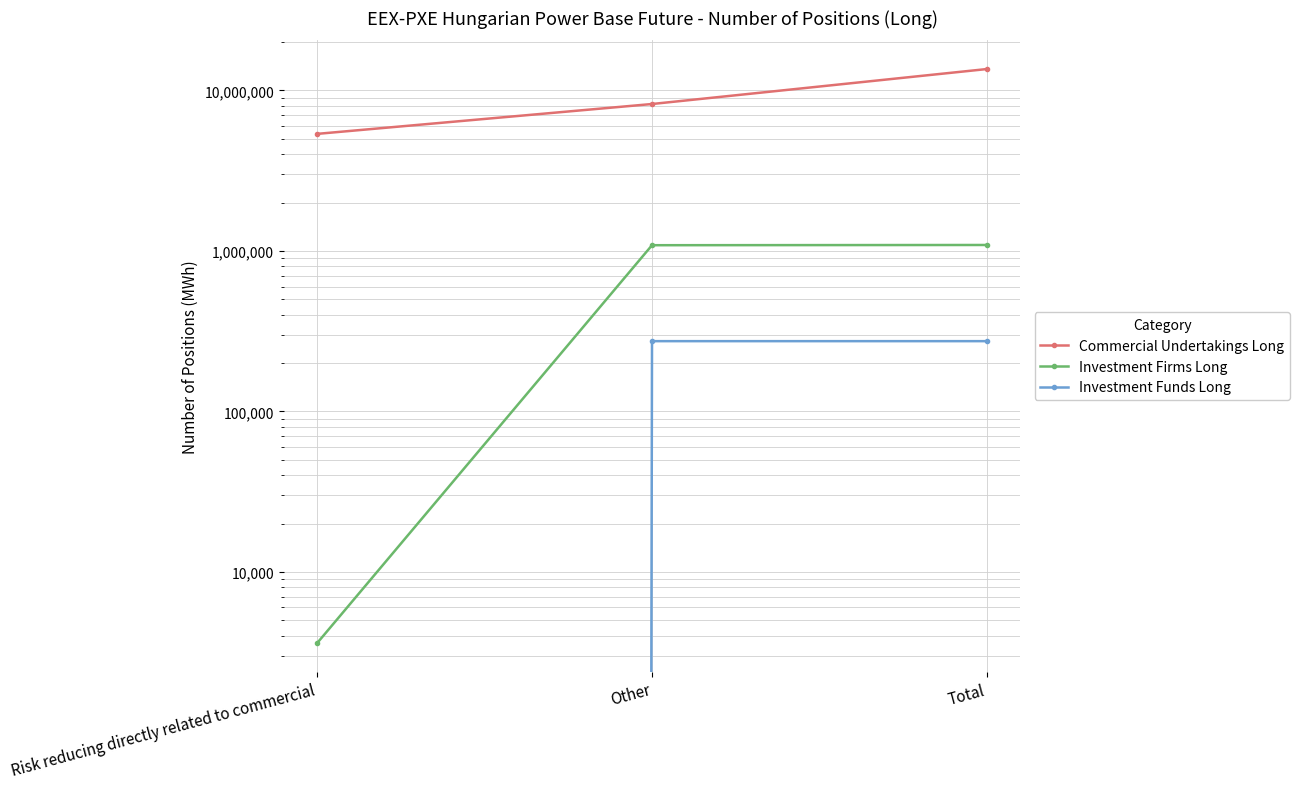

What is the maximum value shown in the chart?

13599525